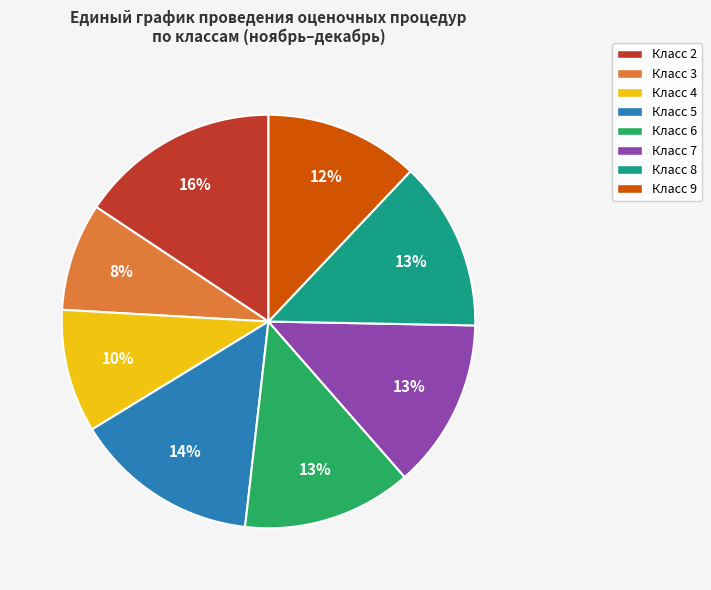

Is the sum of Класс 9 and Класс 3 greater than half?

No